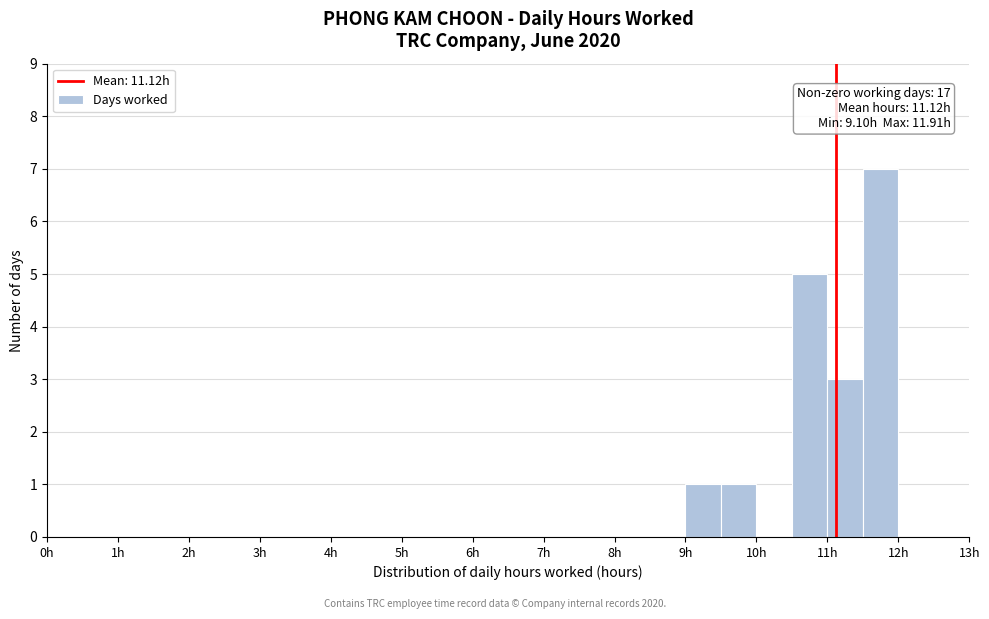

Over which range of the x-axis is the bar tallest?

11.5 to 12.0